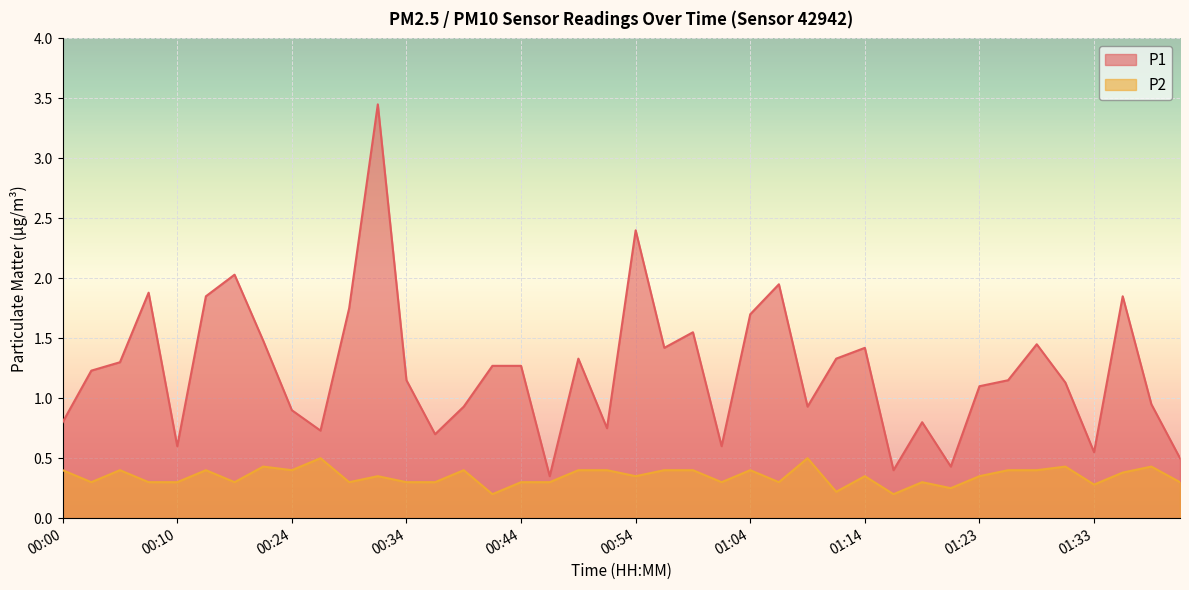

What is the minimum value shown in the chart?

0.2